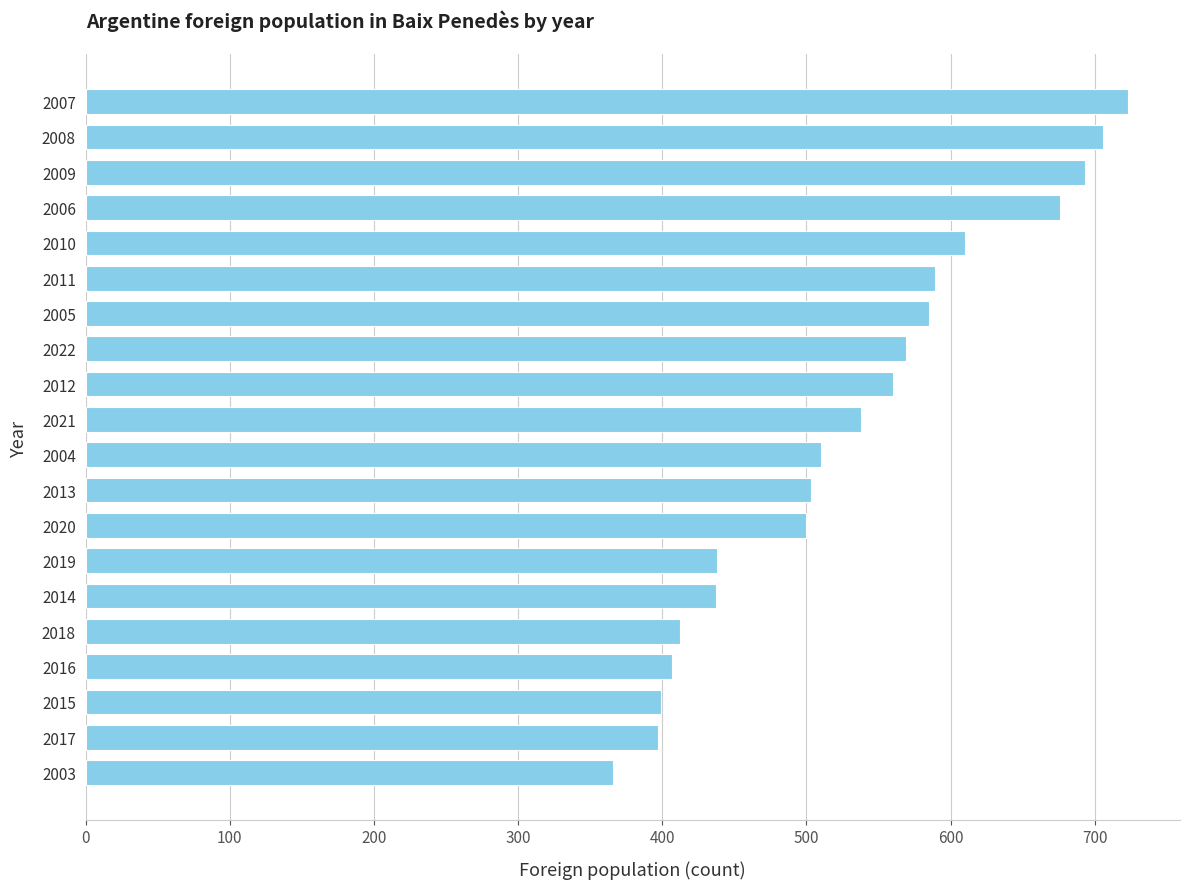

What is the sum of all values?

10618